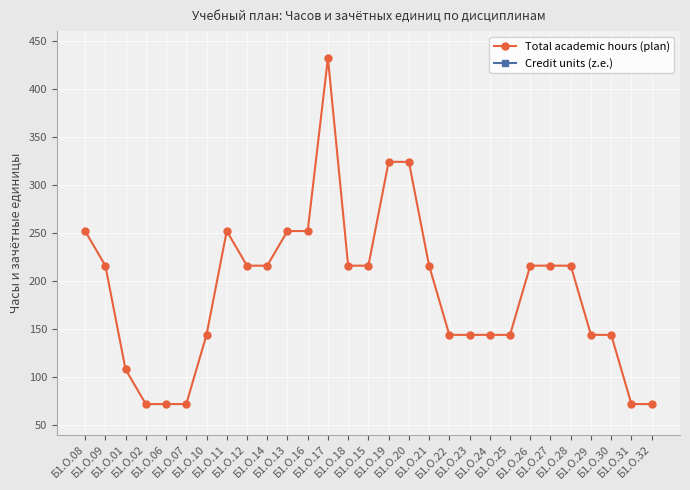

What is the label of the 2nd point from the right?

Б1.О.31